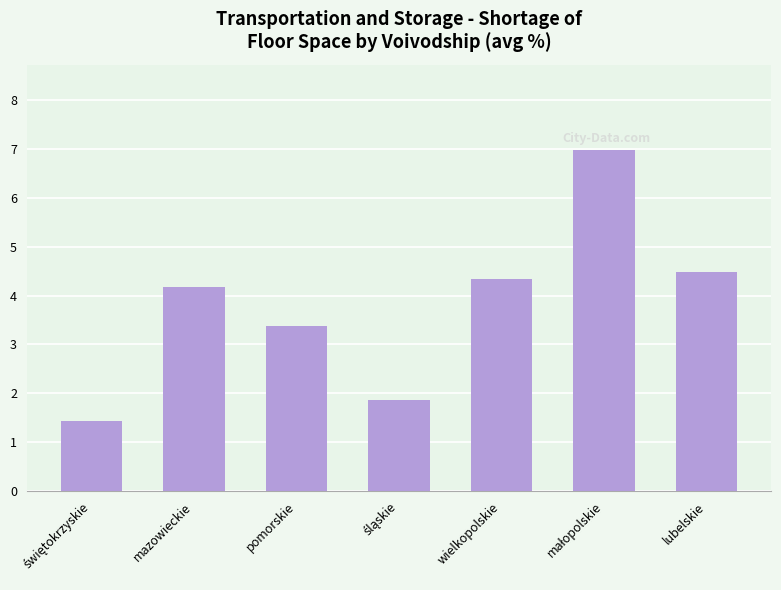

Reading left to right, transcribe all the data shown in this chart.

1.4	4.2	3.4	1.9	4.3	7.0	4.5